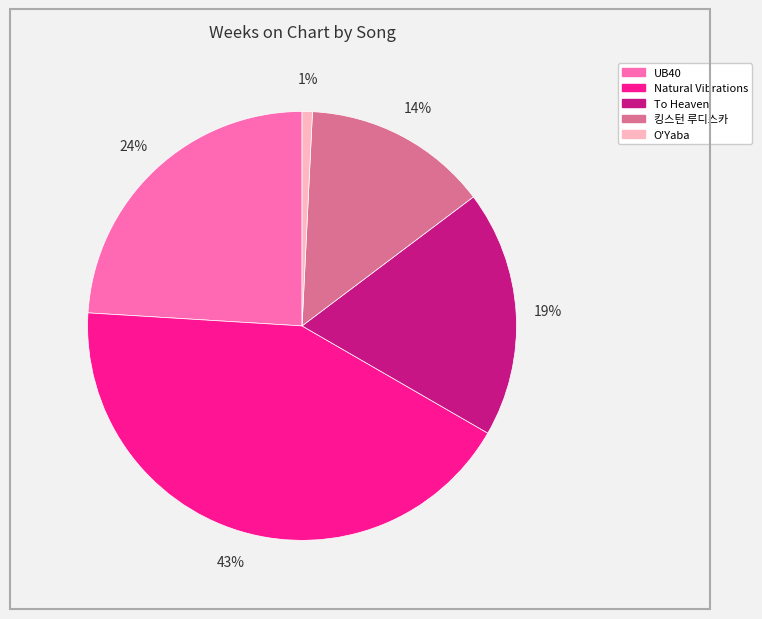

Does any single category account for the majority?

No